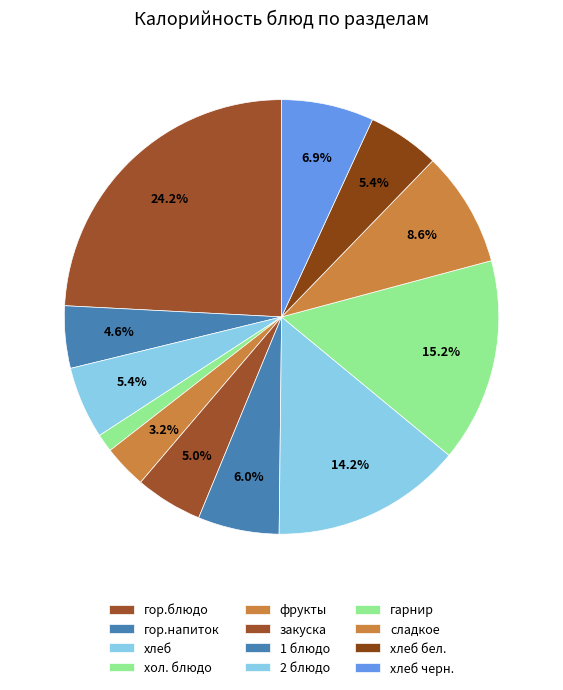

Count the number of slices in the pie.

12